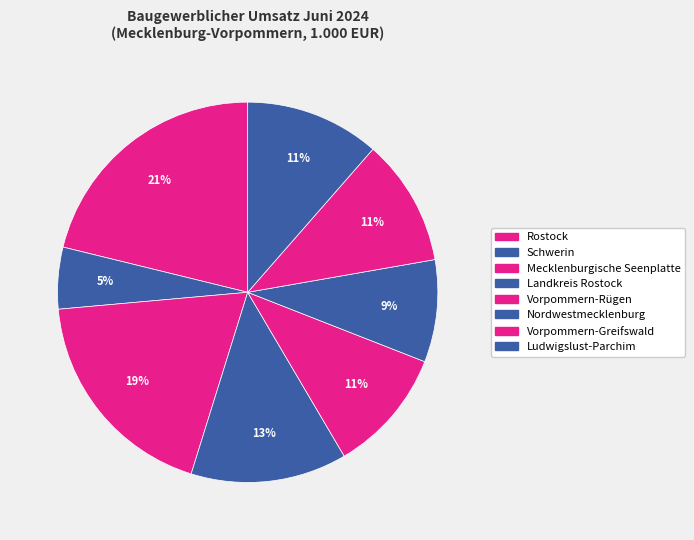

What is the total percentage of Vorpommern-Greifswald and Nordwestmecklenburg?

19.5%